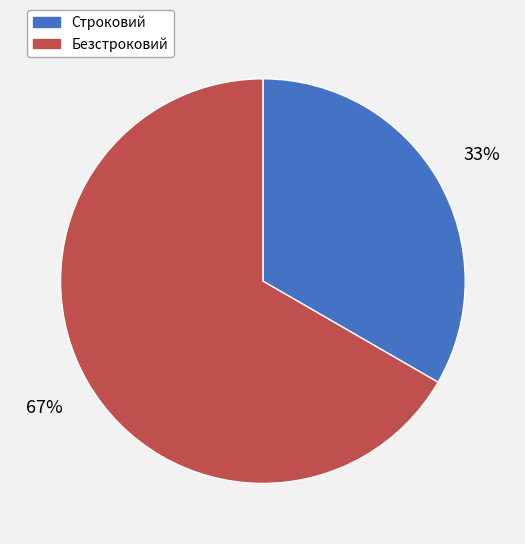

The Строковий slice represents 27% of the pie. True or false?

False